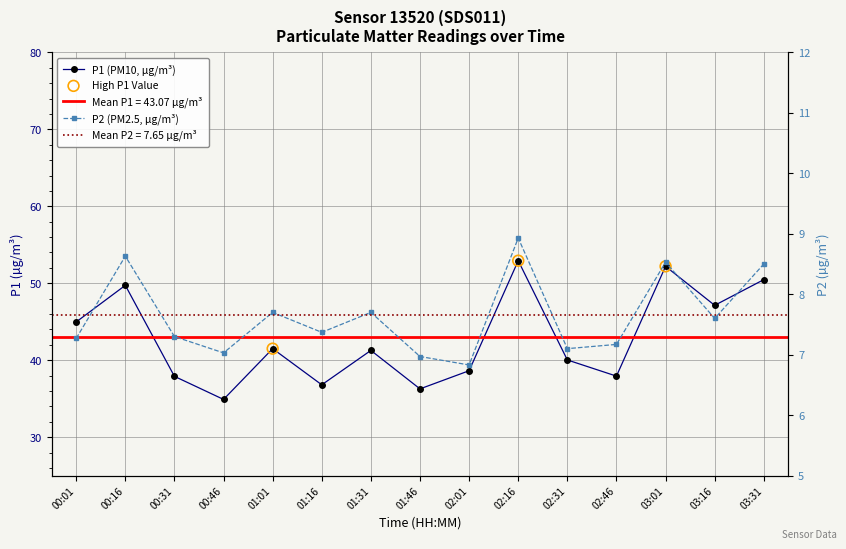

Which series contains the highest Y value?

P1